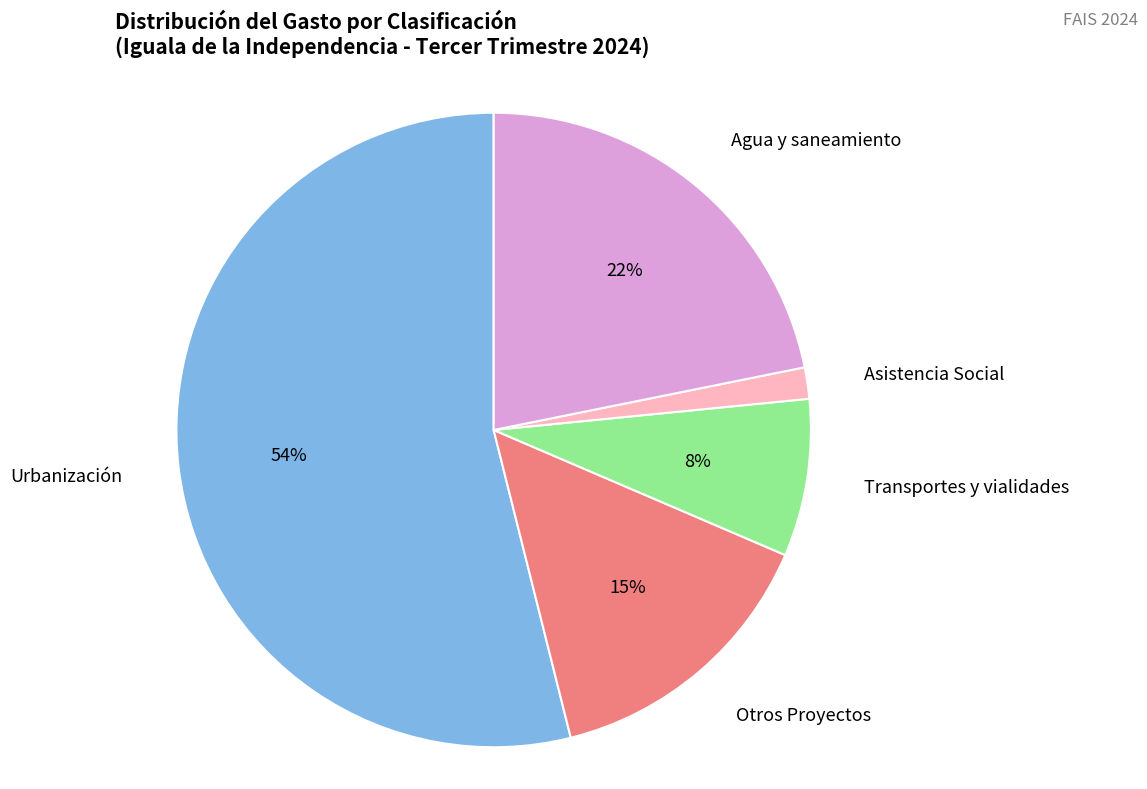

Rank the categories by value from lowest to highest.

Asistencia Social, Transportes y vialidades, Otros Proyectos, Agua y saneamiento, Urbanización